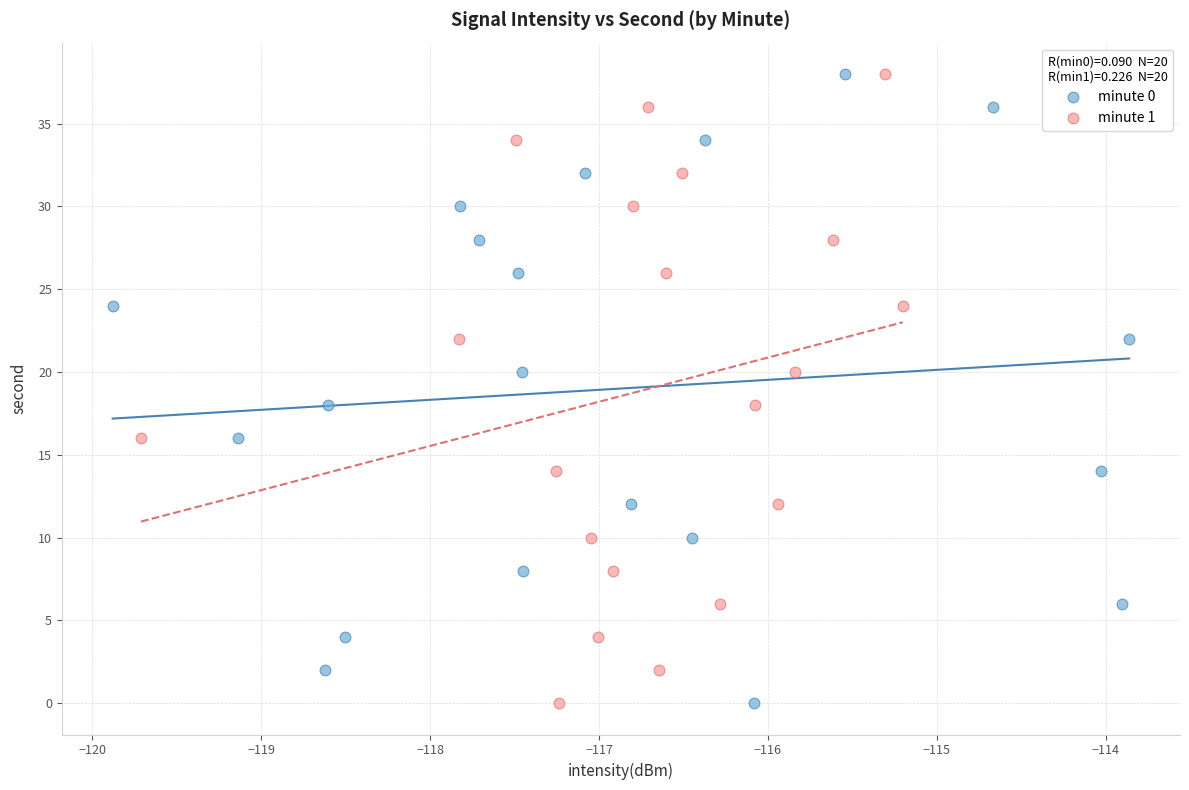

What are all the series names shown in the legend?

minute 0, minute 1